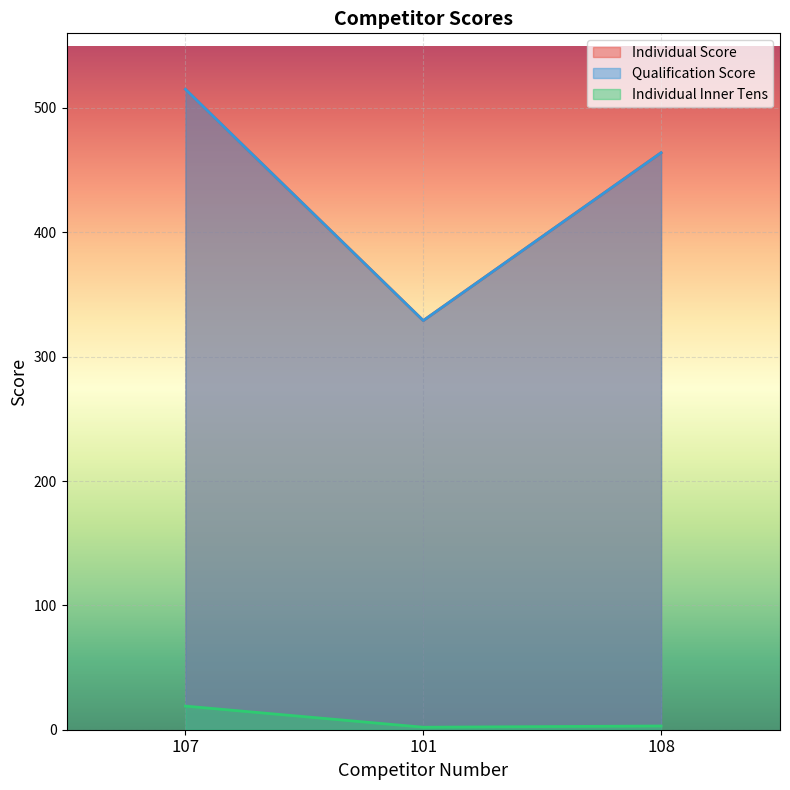

How many data points in Individual Inner Tens are above 3?

1